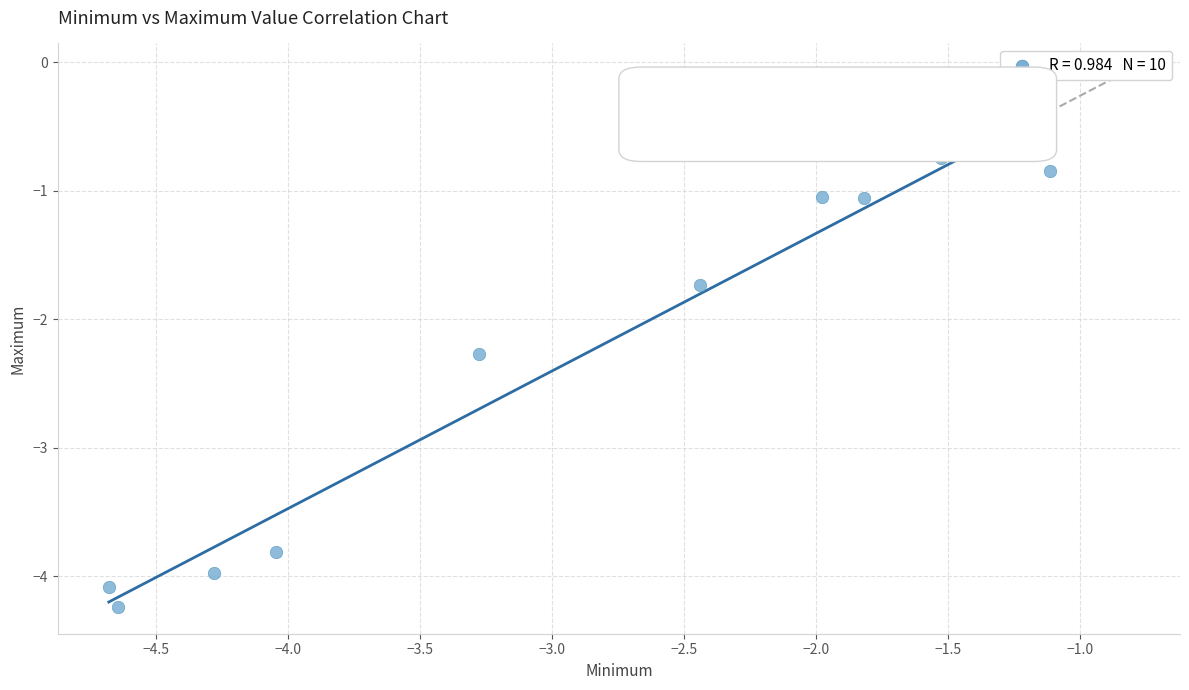

What is the average X value?

-3.0